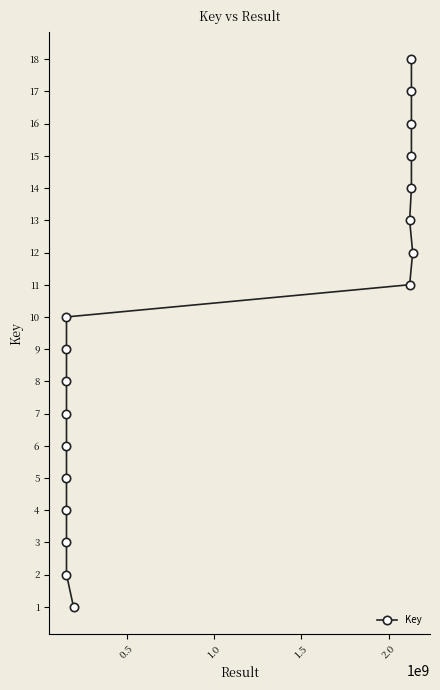

How many data points are above 10?

8